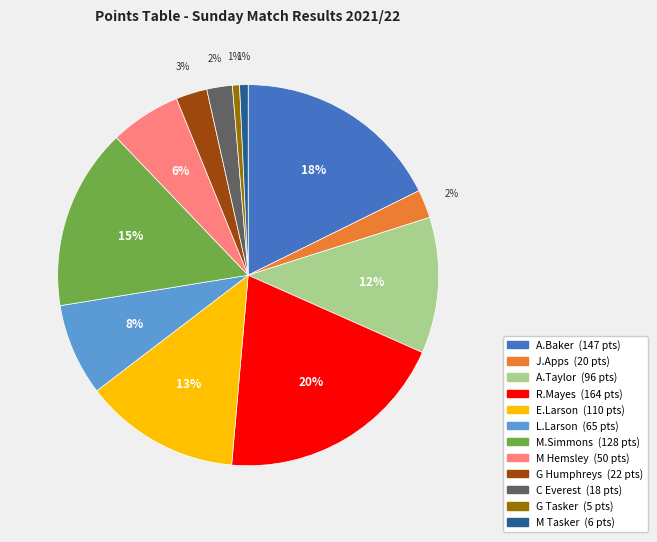

To the nearest percent, what is the difference between the C Everest and M Hemsley slice percentages?

4%